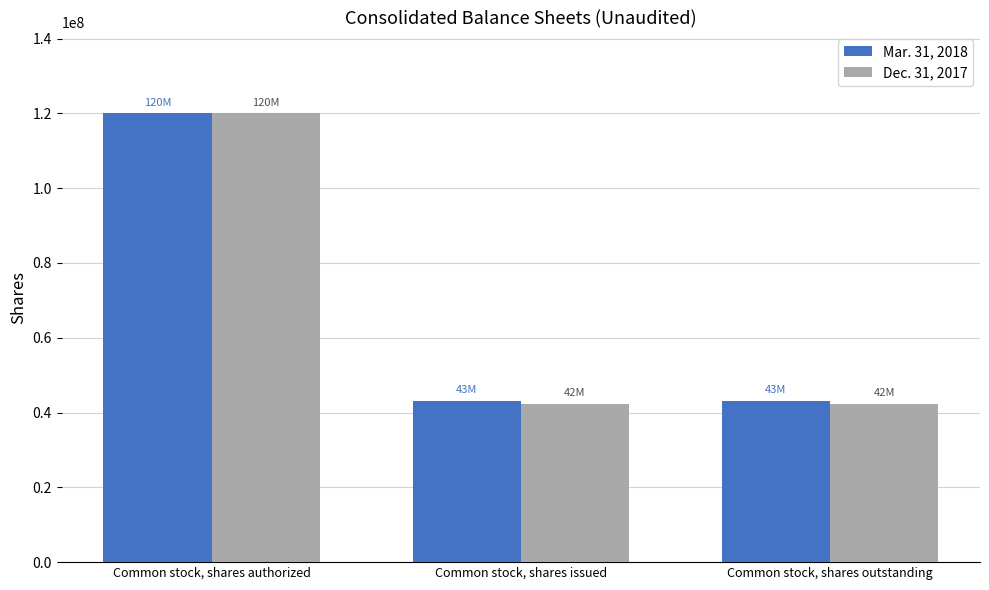

At which category is the sum across all series the highest?

Common stock, shares authorized